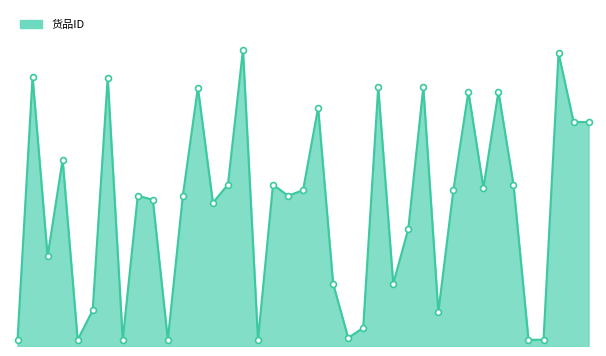

Is the value of 货品ID_markers at 30 greater than the value of 货品ID_line at 12?

No